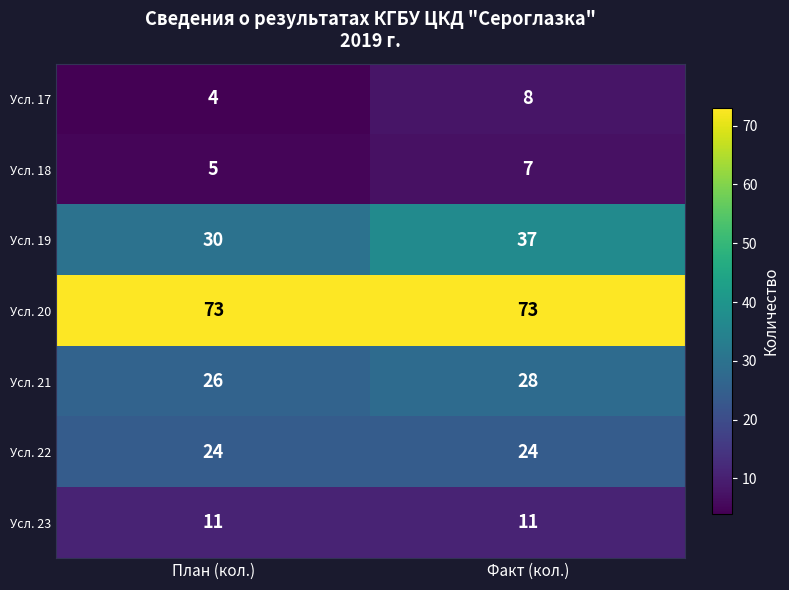

What is the spread (max minus min) of values at Факт (кол.)?

66